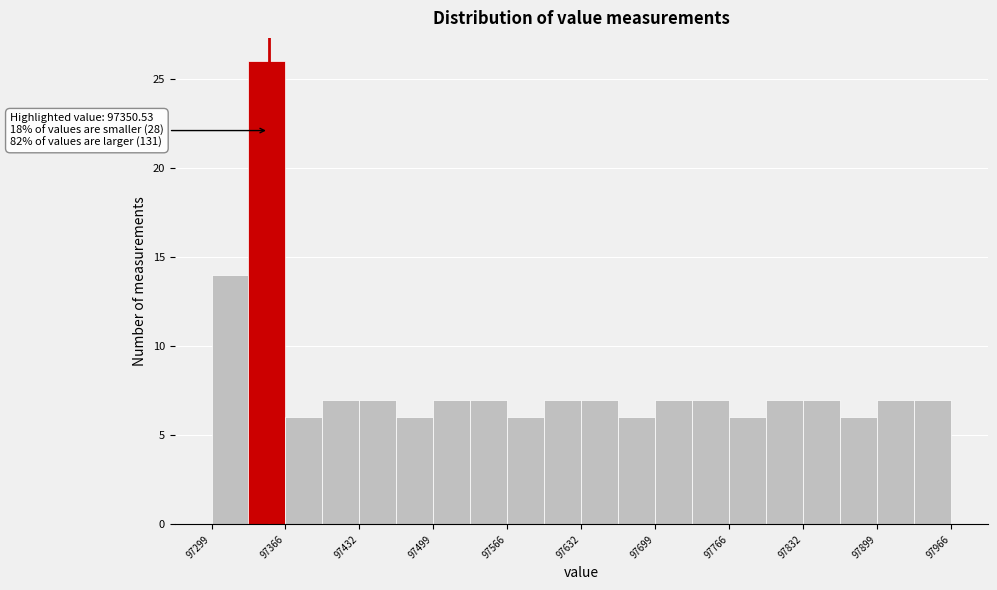

Around what value on the x-axis is the tallest bar? Give the approximate position of its centre, as read against the axis.

97350